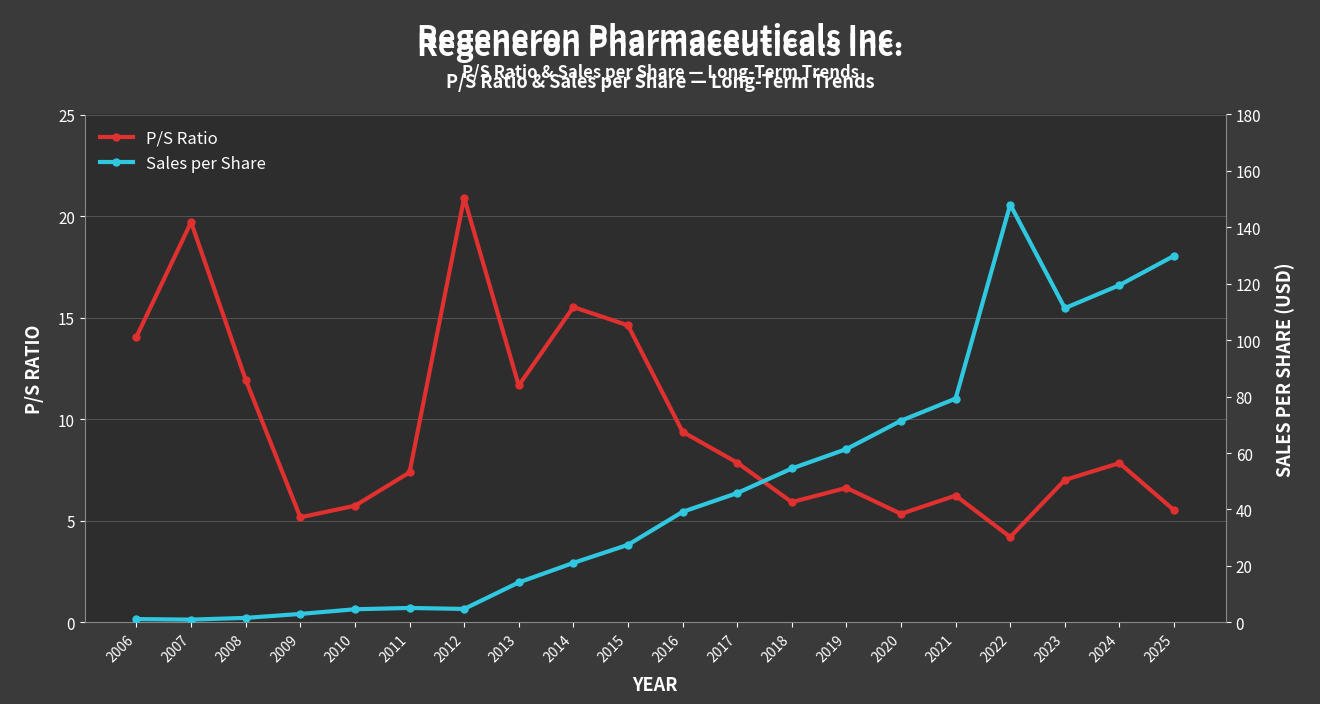

At which label does Sales per Share reach its minimum?

2007